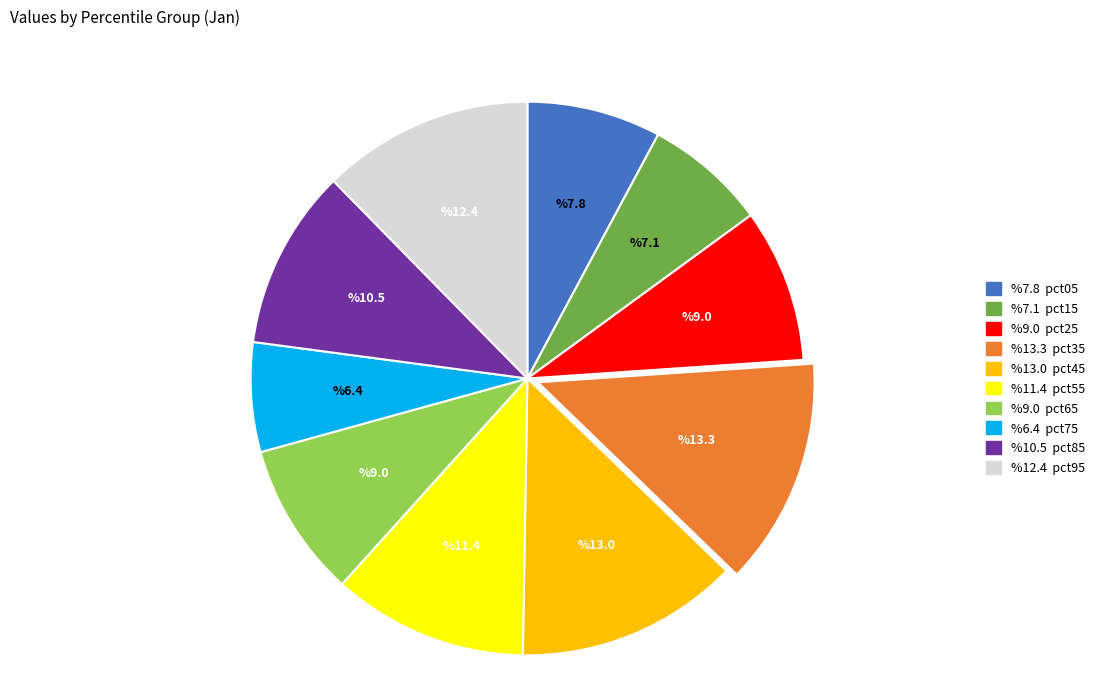

Is there a majority slice in this chart?

No